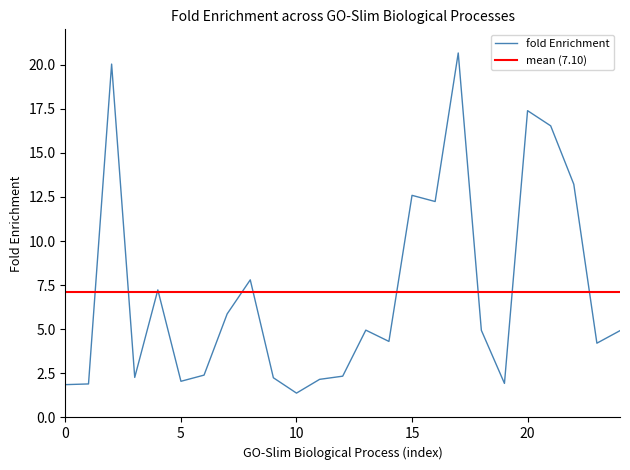

Is it true that fold Enrichment equals 19.9 at 15?

False